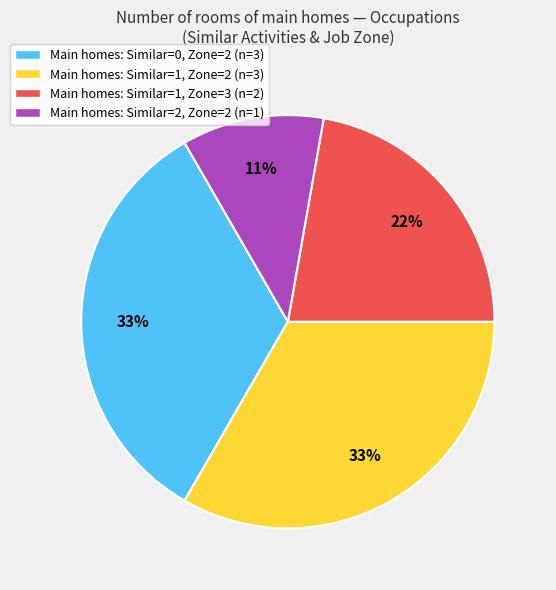

Which slice is the smallest?

Main homes: Similar=2, Zone=2 (n=1)